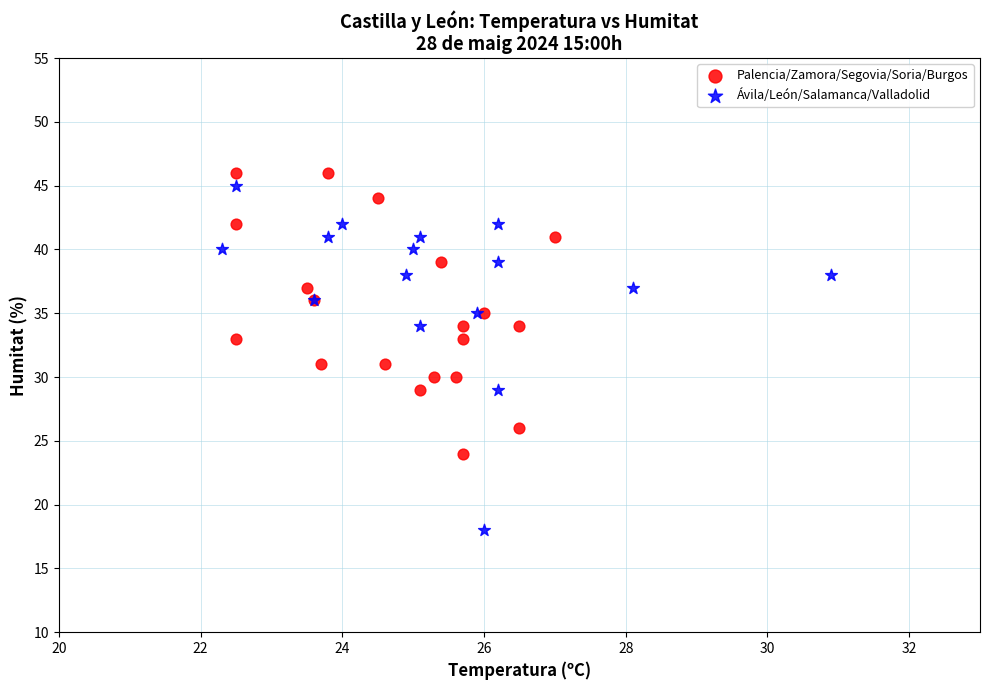

Which series has the largest Y range (max minus min)?

Ávila/León/Salamanca/Valladolid